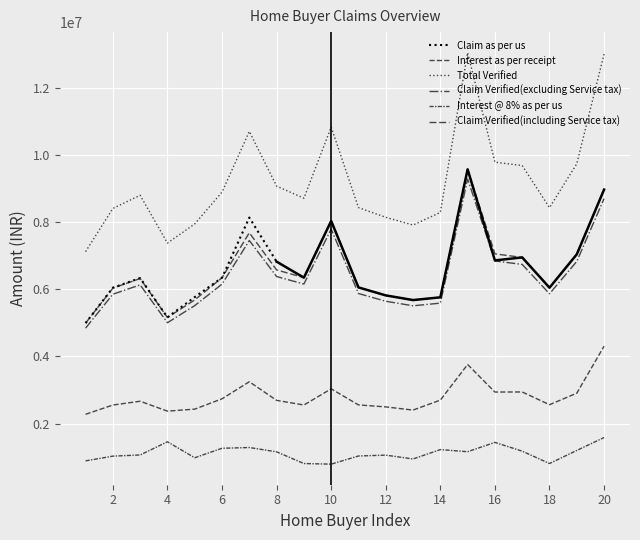

True or false: Claim Verified(excluding Service tax) and Interest as per receipt cross at least once.

False